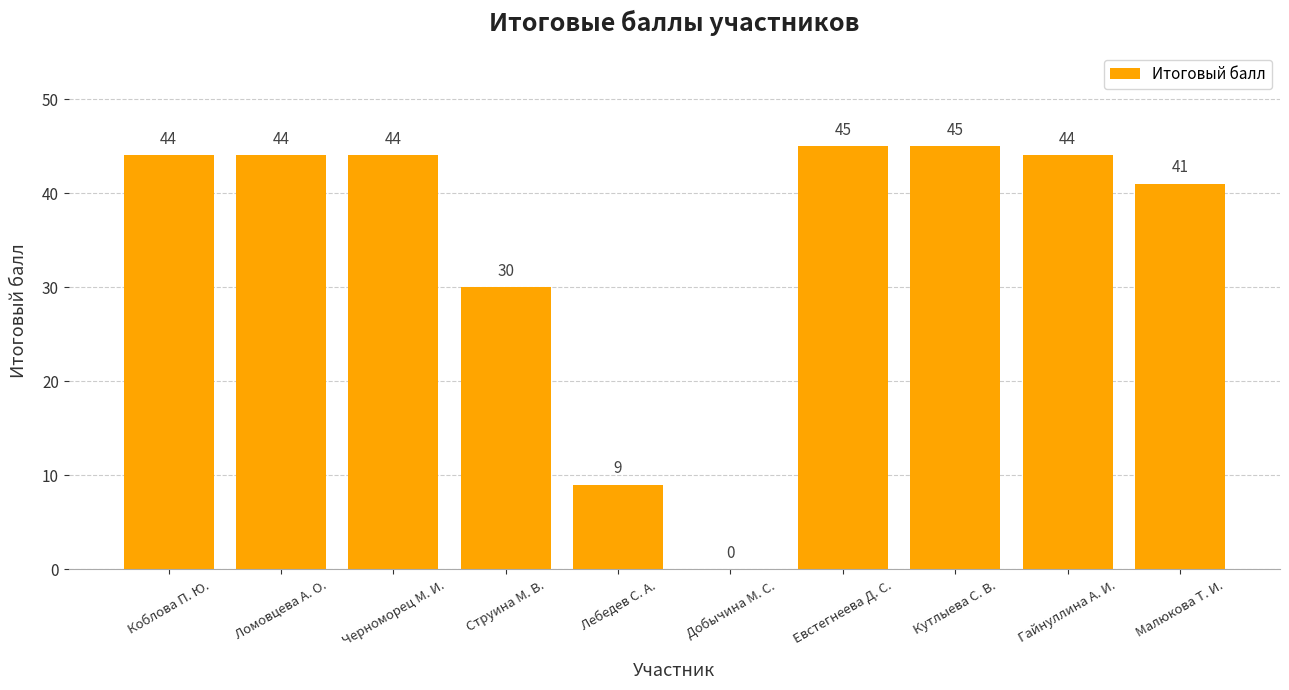

What is the greatest value displayed?

45